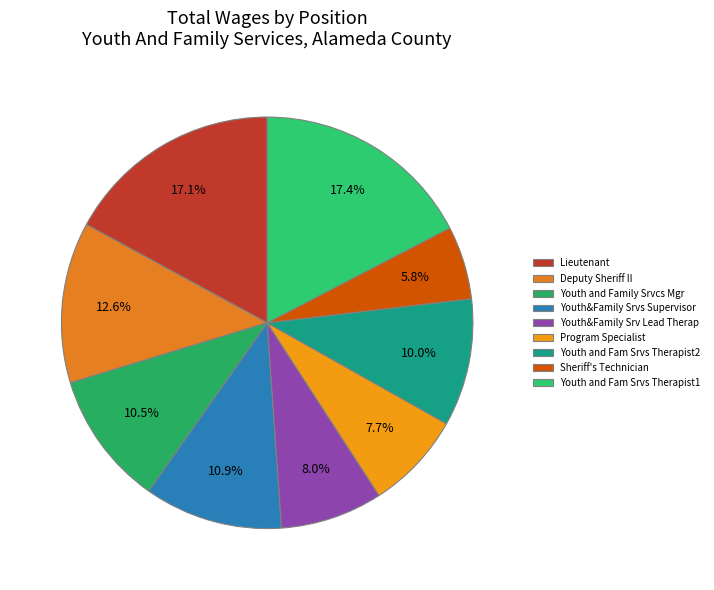

What is the total percentage of Youth and Family Srvcs Mgr and Program Specialist?

18.2%